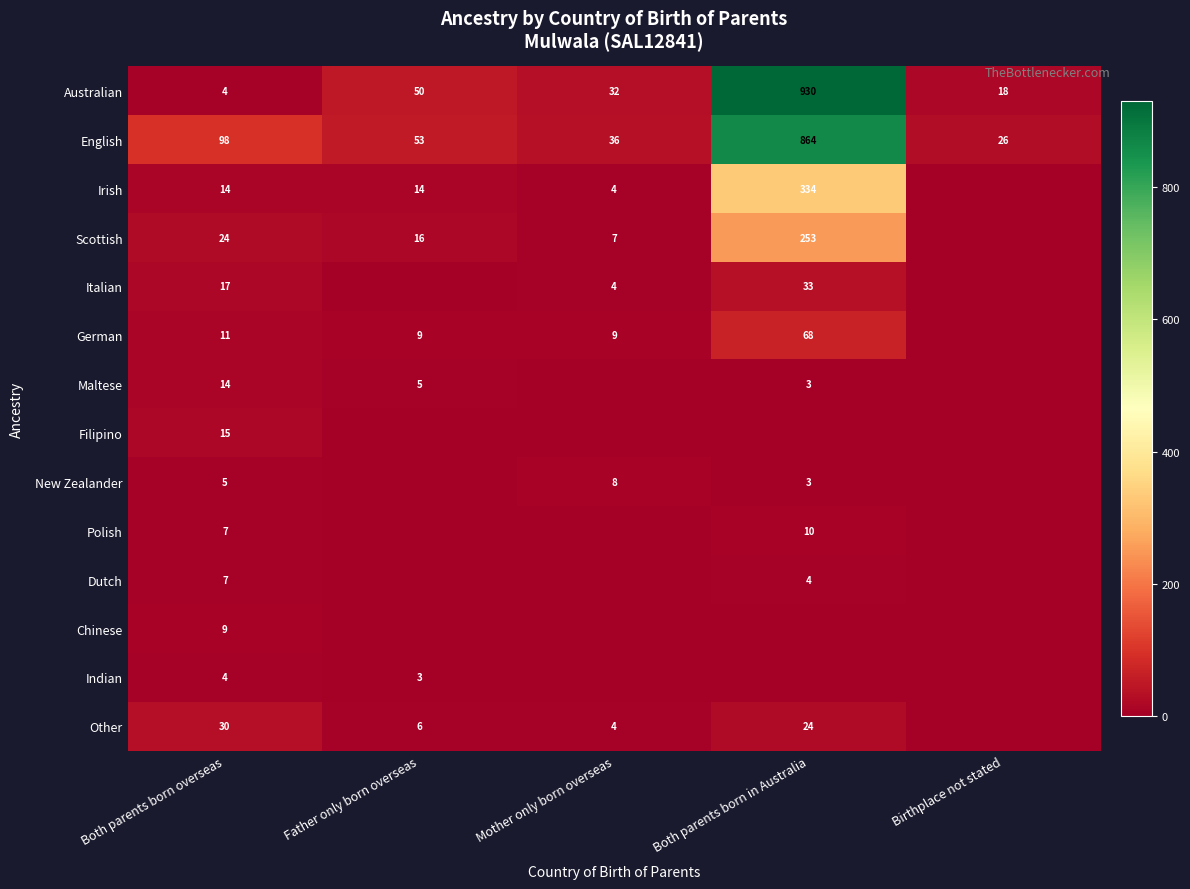

What is the difference between the Irish values at Both parents born in Australia and Birthplace not stated?

334